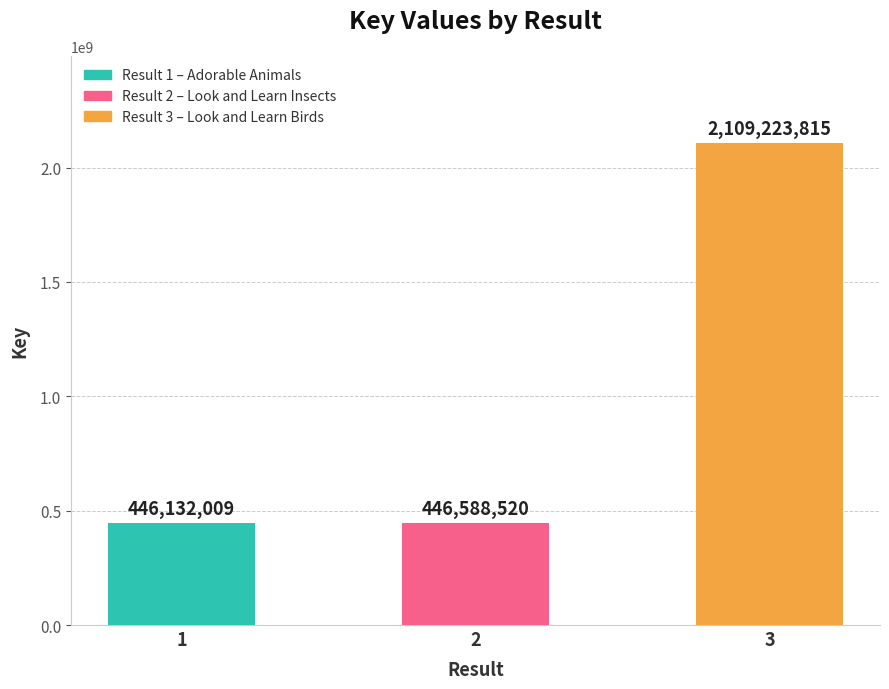

What is the maximum value shown in the chart?

2109223815